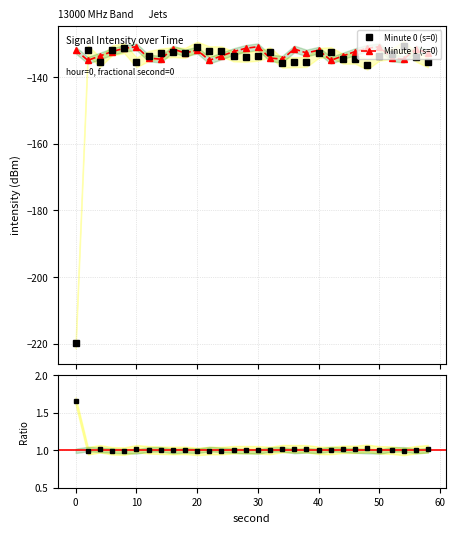

Does the chart have visible grid lines?

Yes